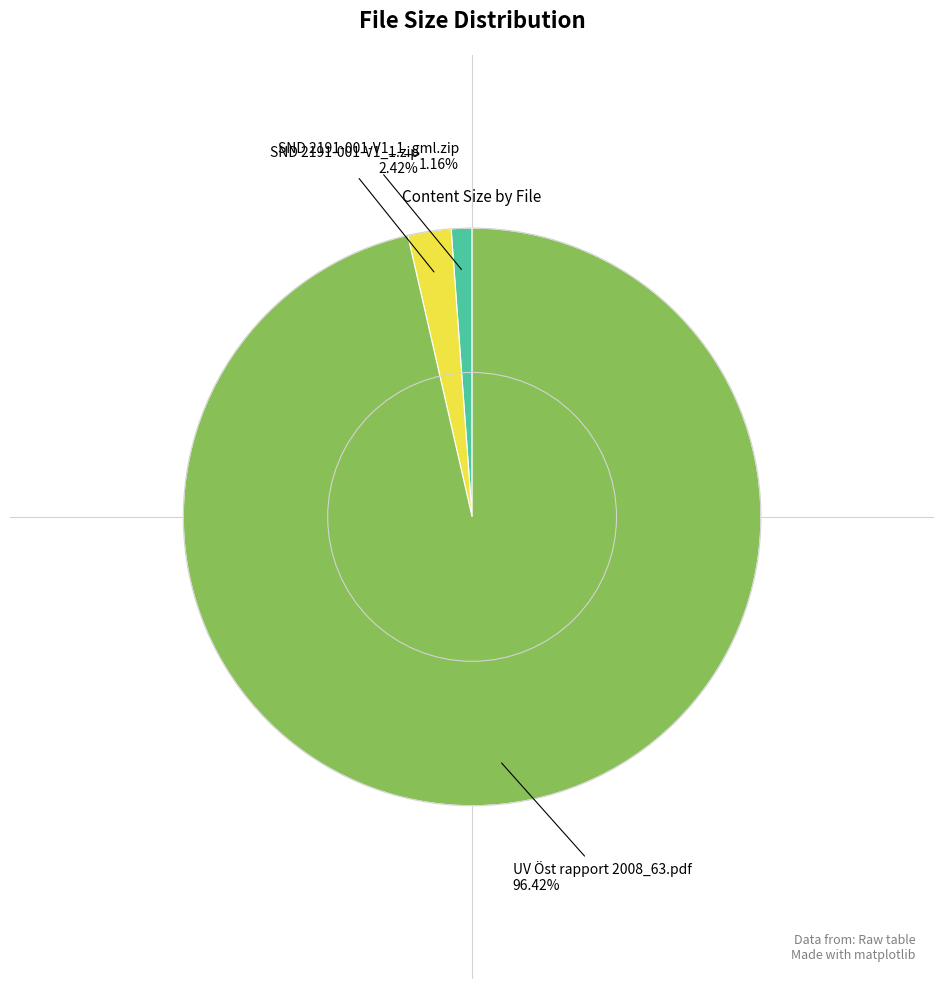

Does any single category account for the majority?

Yes